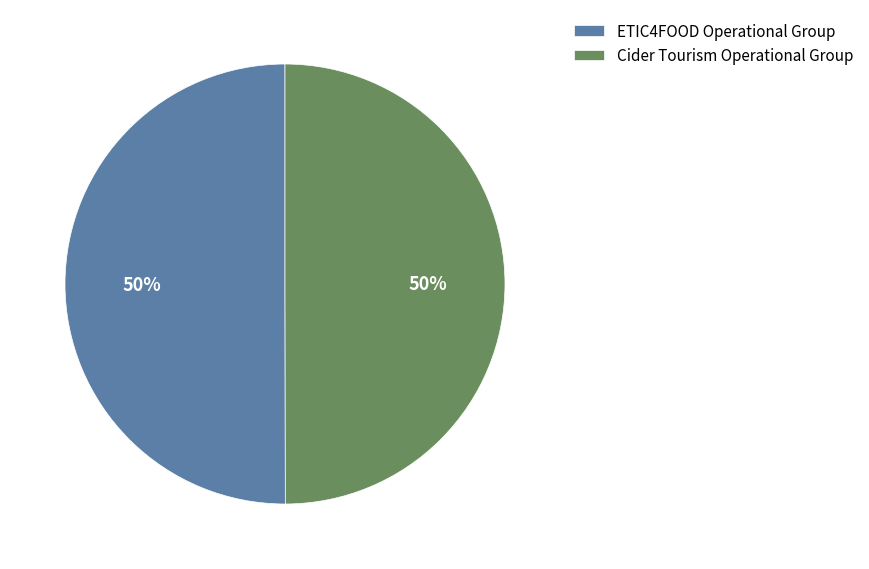

Is the sum of Cider Tourism Operational Group and ETIC4FOOD Operational Group greater than half?

Yes